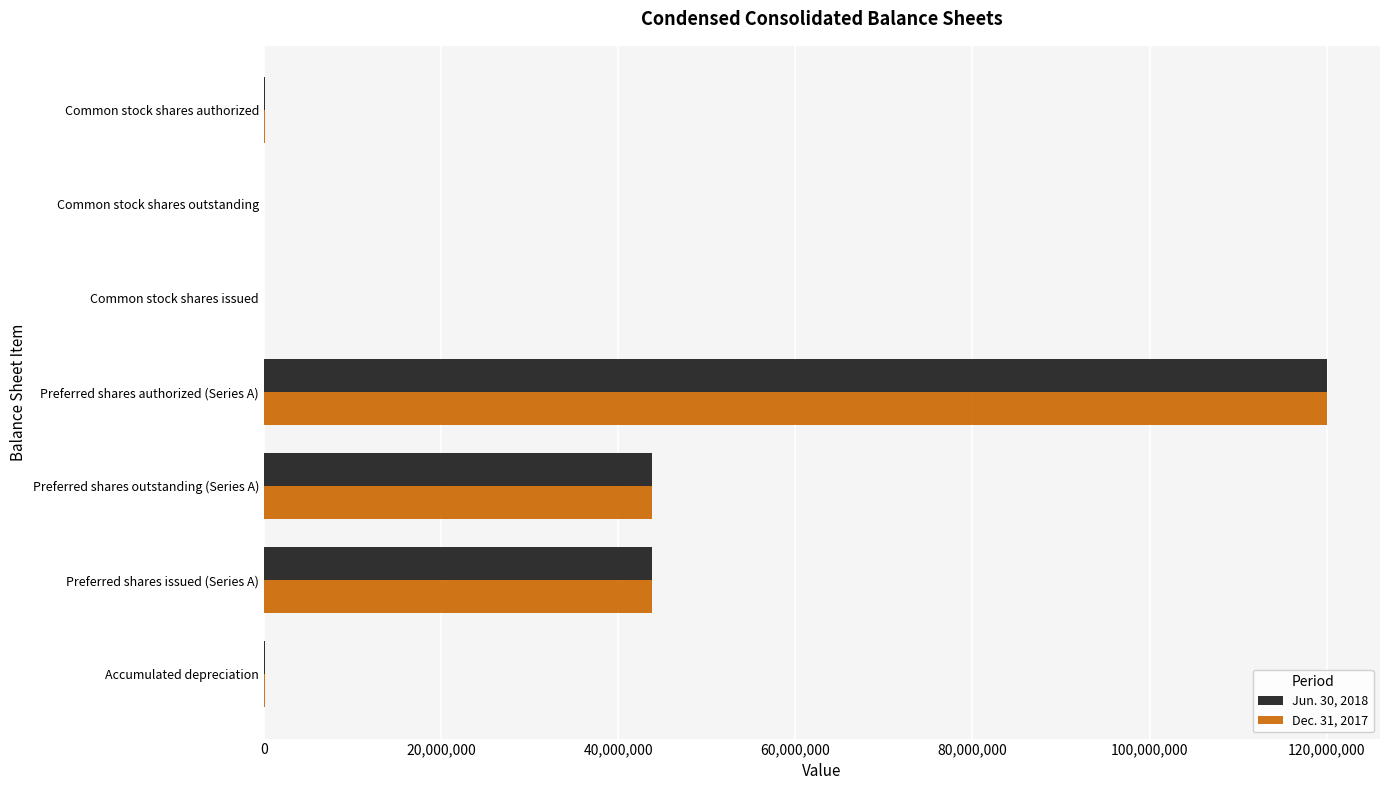

What is the average value of the Dec. 31, 2017 series?

29694312